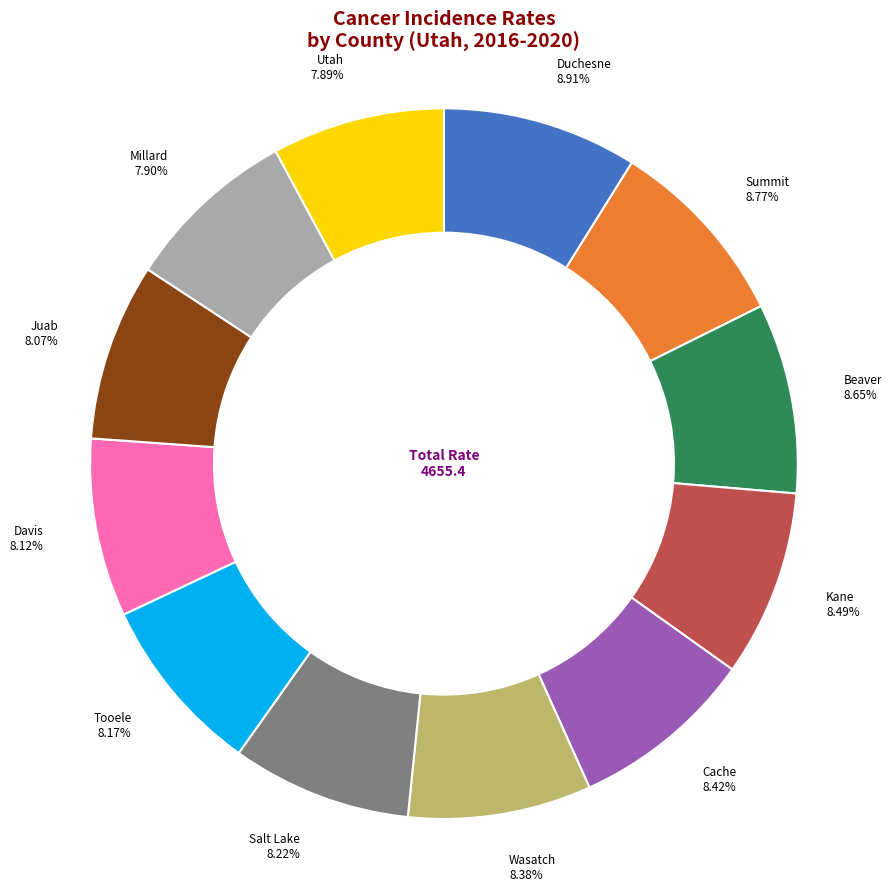

To the nearest percent, what percentage of the pie is Juab?

8%